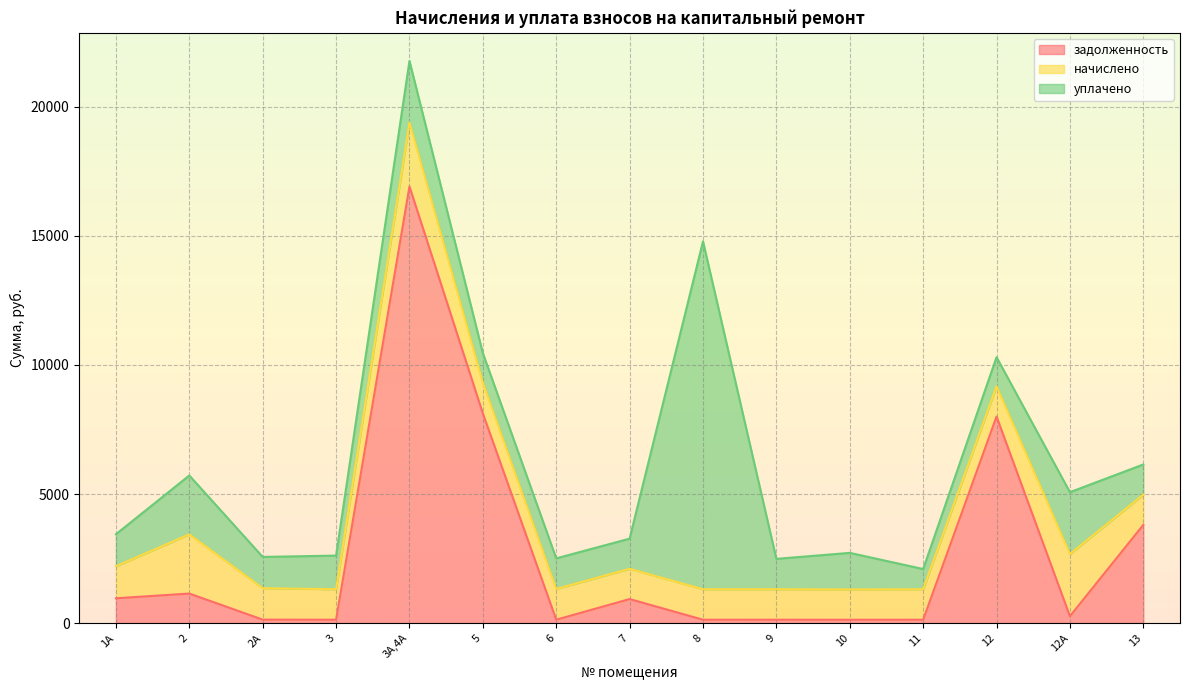

Which label corresponds to the smallest value in the chart?

10